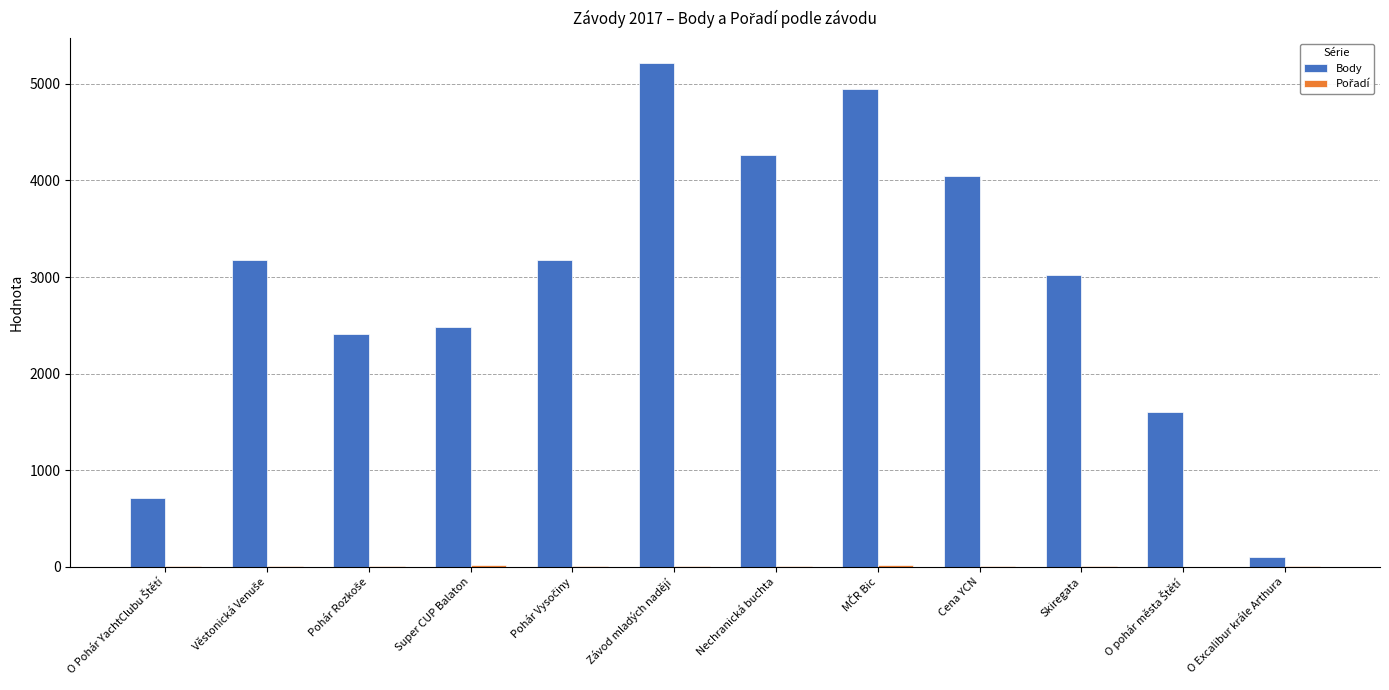

At which category is the sum across all series the highest?

Závod mladých nadějí